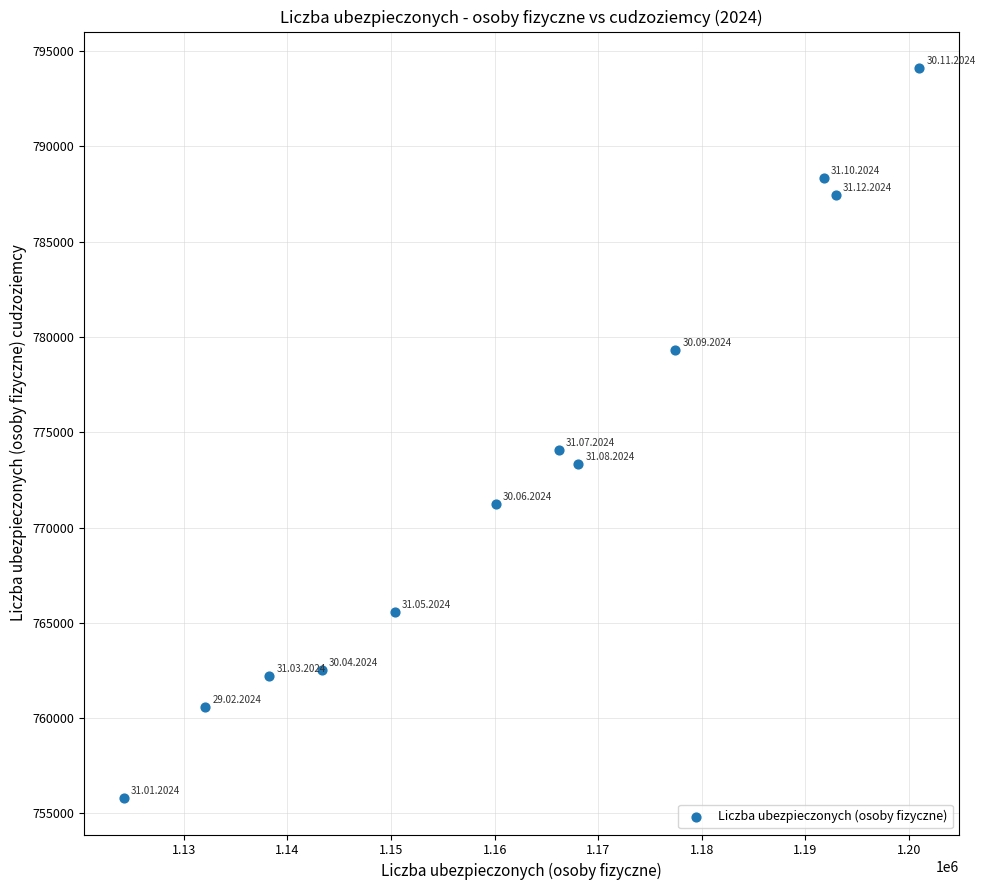

What Y value in the scatter plot is closest to 774961?

774080